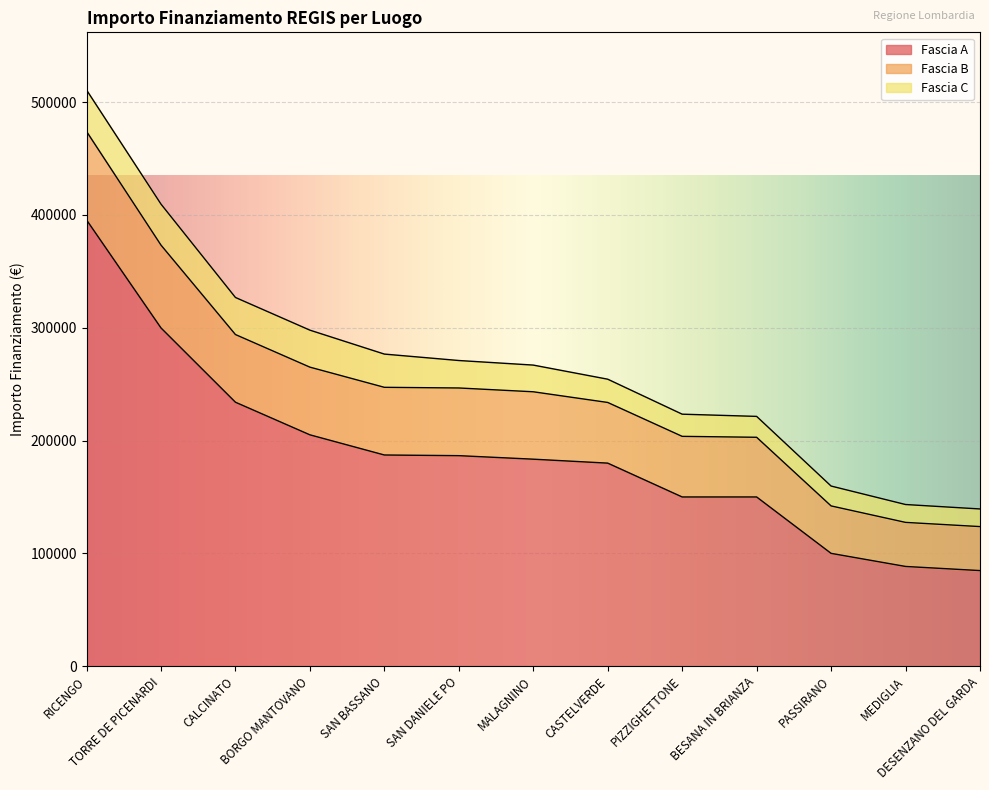

True or false: Fascia A and Fascia B intersect in this chart.

False